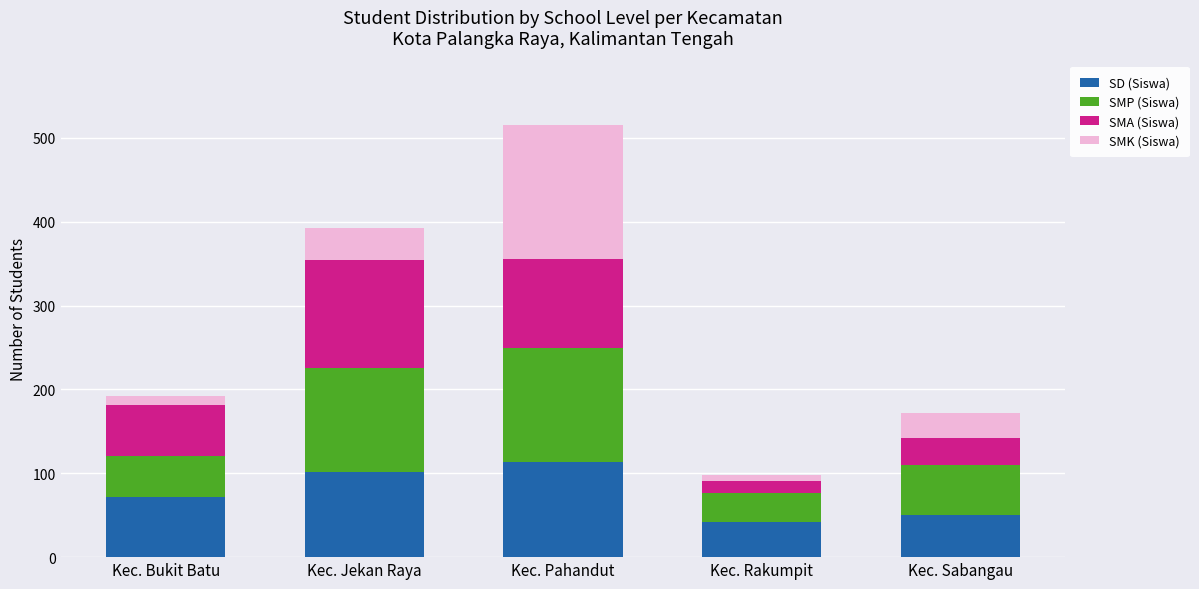

Is it true that SD (Siswa) equals 201 at Kec. Pahandut?

False